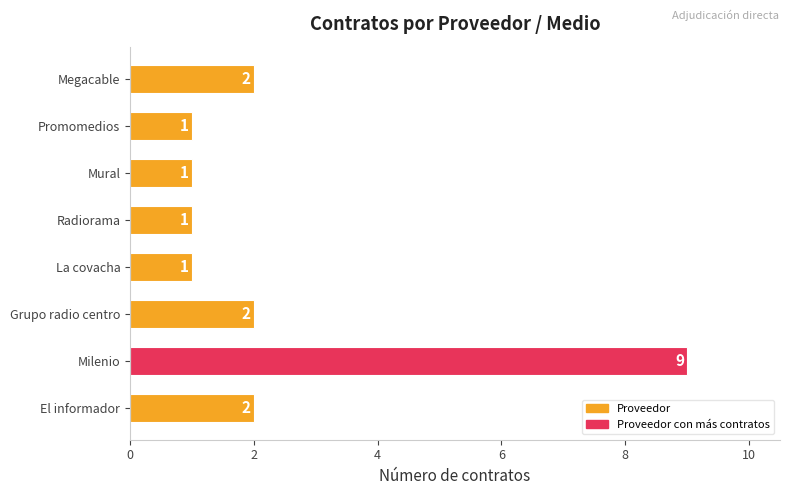

How many categories are shown in the chart?

8